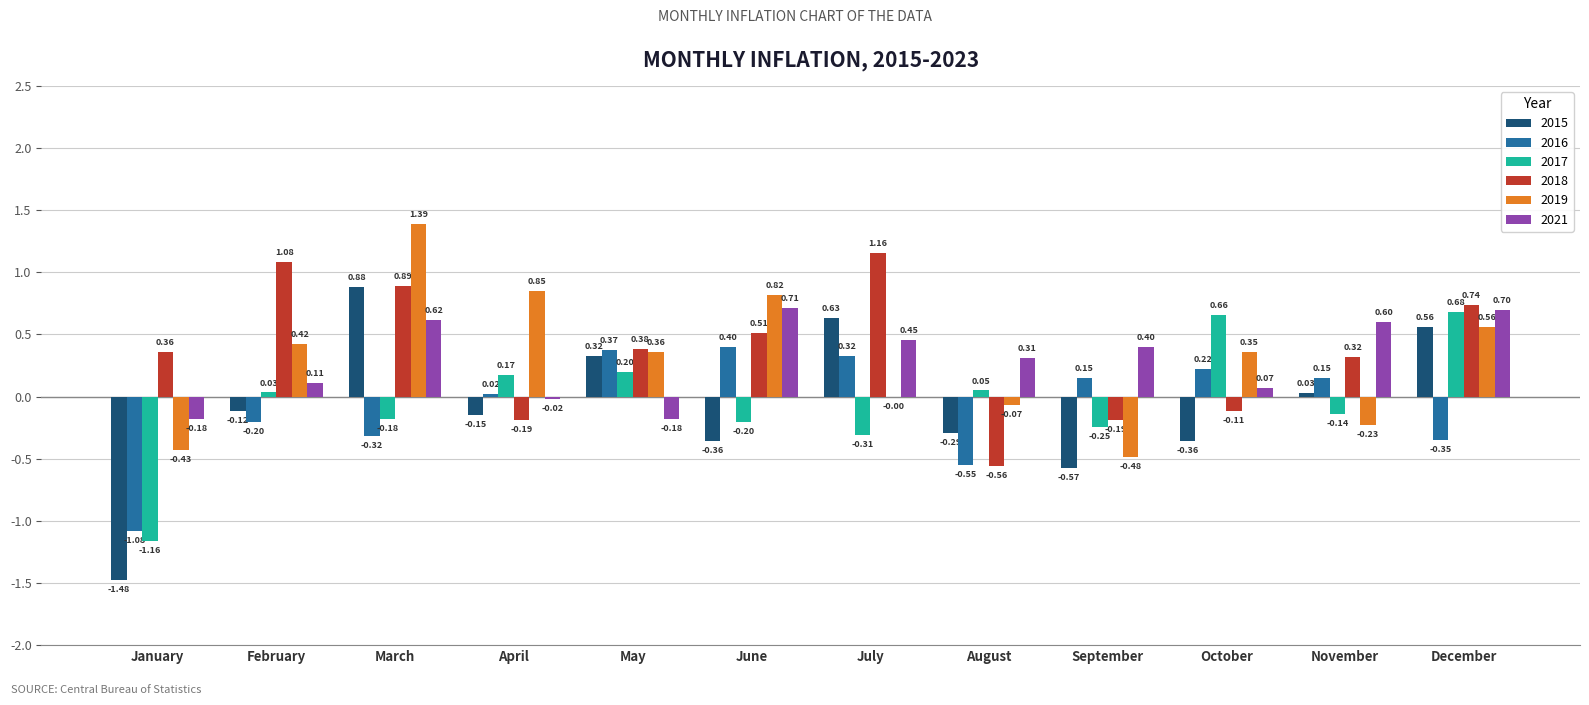

What is the total value across all series at February?

1.3